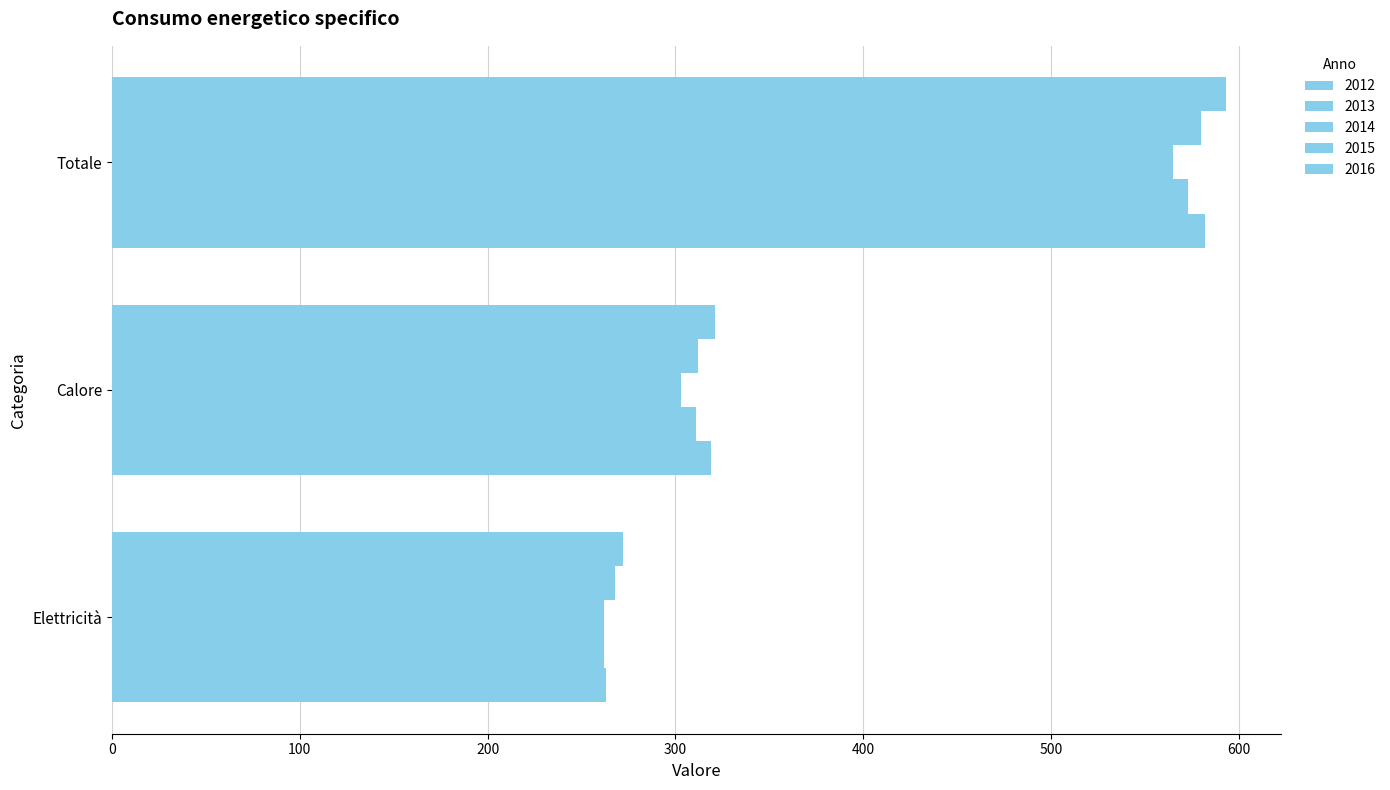

At which label does 2013 reach its peak?

Totale